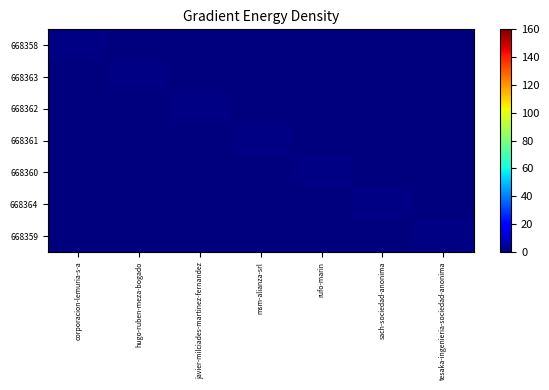

Reading left to right, extract all data points from this chart.

668358: corporacion-lemuria-s-a=1	hugo-ruben-meza-bogado=0	javier-milciades-martinez-fernandez=0	msm-alianza-srl=0	rufo-marin=0	sach-sociedad-anonima=0	tesaka-ingenieria-sociedad-anonima=0
668363: corporacion-lemuria-s-a=0	hugo-ruben-meza-bogado=1	javier-milciades-martinez-fernandez=0	msm-alianza-srl=0	rufo-marin=0	sach-sociedad-anonima=0	tesaka-ingenieria-sociedad-anonima=0
668362: corporacion-lemuria-s-a=0	hugo-ruben-meza-bogado=0	javier-milciades-martinez-fernandez=1	msm-alianza-srl=0	rufo-marin=0	sach-sociedad-anonima=0	tesaka-ingenieria-sociedad-anonima=0
668361: corporacion-lemuria-s-a=0	hugo-ruben-meza-bogado=0	javier-milciades-martinez-fernandez=0	msm-alianza-srl=1	rufo-marin=0	sach-sociedad-anonima=0	tesaka-ingenieria-sociedad-anonima=0
668360: corporacion-lemuria-s-a=0	hugo-ruben-meza-bogado=0	javier-milciades-martinez-fernandez=0	msm-alianza-srl=0	rufo-marin=1	sach-sociedad-anonima=0	tesaka-ingenieria-sociedad-anonima=0
668364: corporacion-lemuria-s-a=0	hugo-ruben-meza-bogado=0	javier-milciades-martinez-fernandez=0	msm-alianza-srl=0	rufo-marin=0	sach-sociedad-anonima=1	tesaka-ingenieria-sociedad-anonima=0
668359: corporacion-lemuria-s-a=0	hugo-ruben-meza-bogado=0	javier-milciades-martinez-fernandez=0	msm-alianza-srl=0	rufo-marin=0	sach-sociedad-anonima=0	tesaka-ingenieria-sociedad-anonima=1